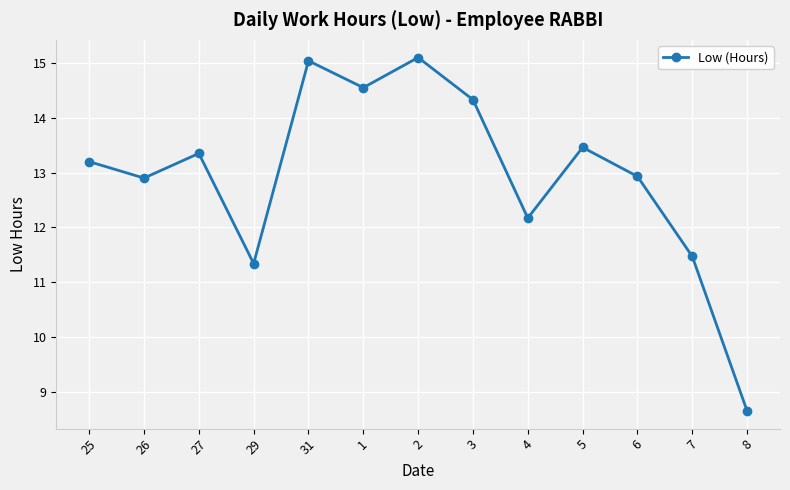

At which category does the data reach its first local peak?

27